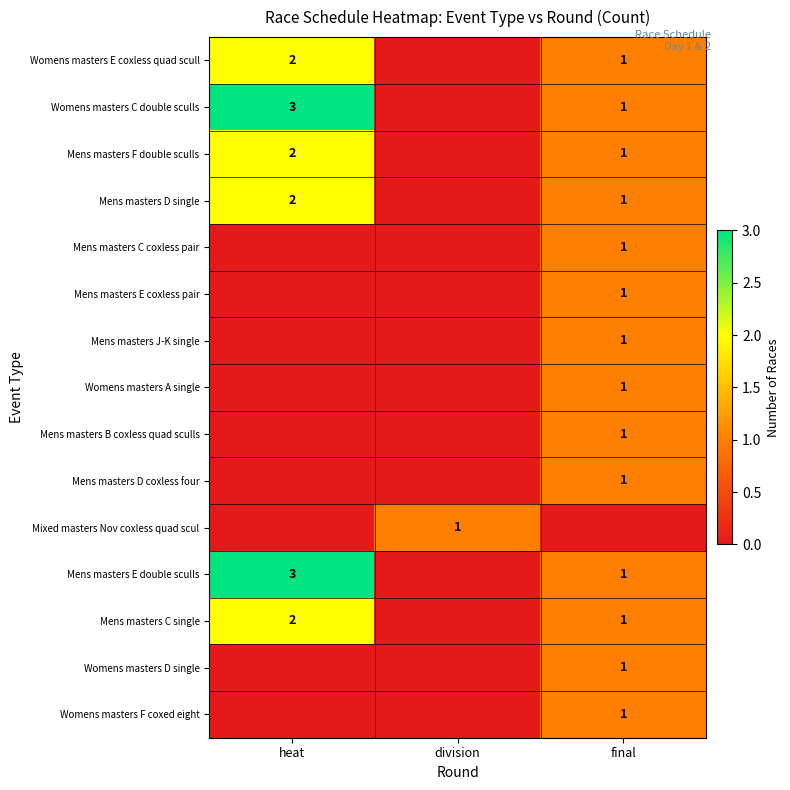

What is the difference between the highest and lowest values at division?

1